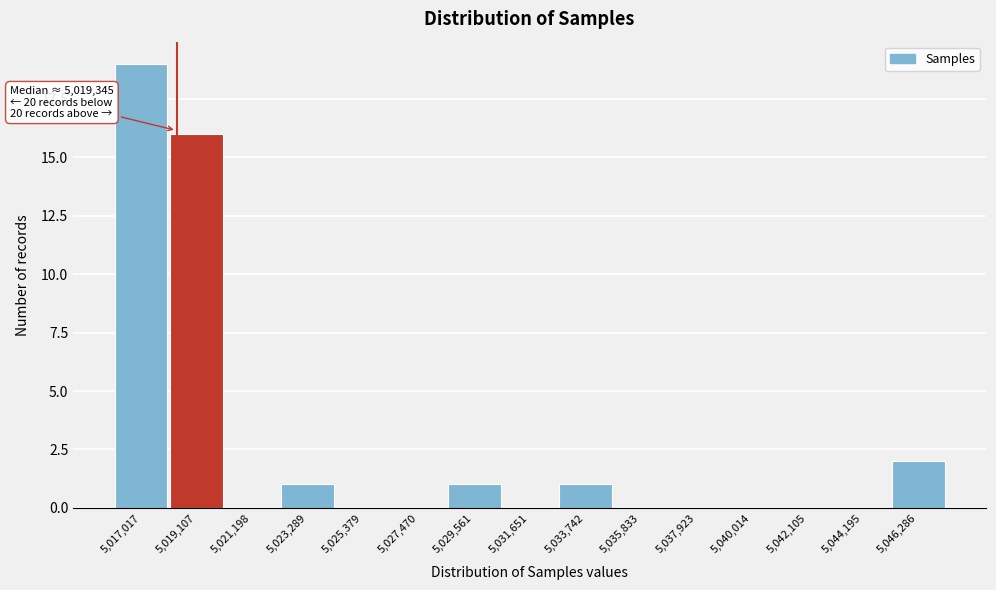

Reading right to left, what are all the values shown in this chart?

5,046,286=2	5,044,195=0	5,042,105=0	5,040,014=0	5,037,923=0	5,035,833=0	5,033,742=1	5,031,651=0	5,029,561=1	5,027,470=0	5,025,379=0	5,023,289=1	5,021,198=0	5,019,107=16	5,017,017=19